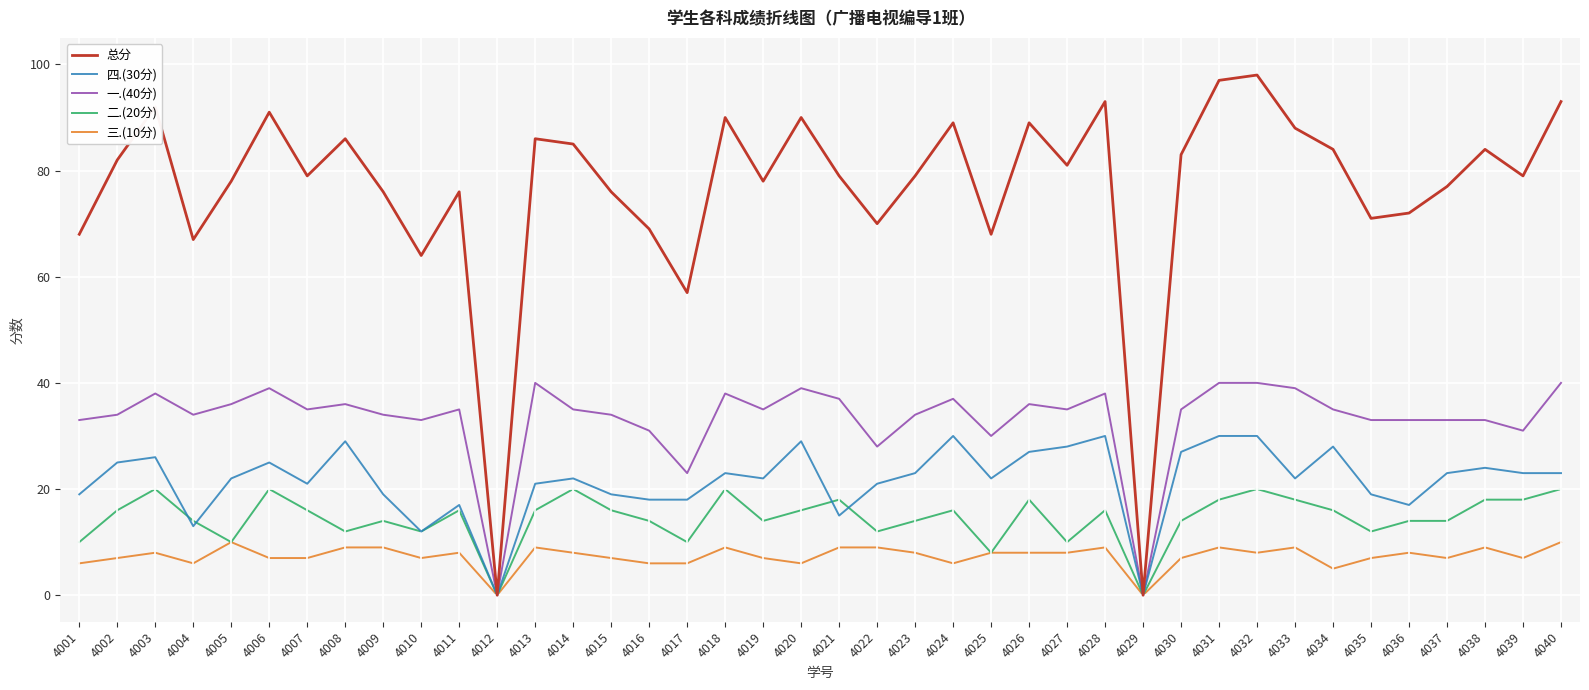

At 4028, list the series in order from largest to smallest.

总分, 一.(40分), 四.(30分), 二.(20分), 三.(10分)